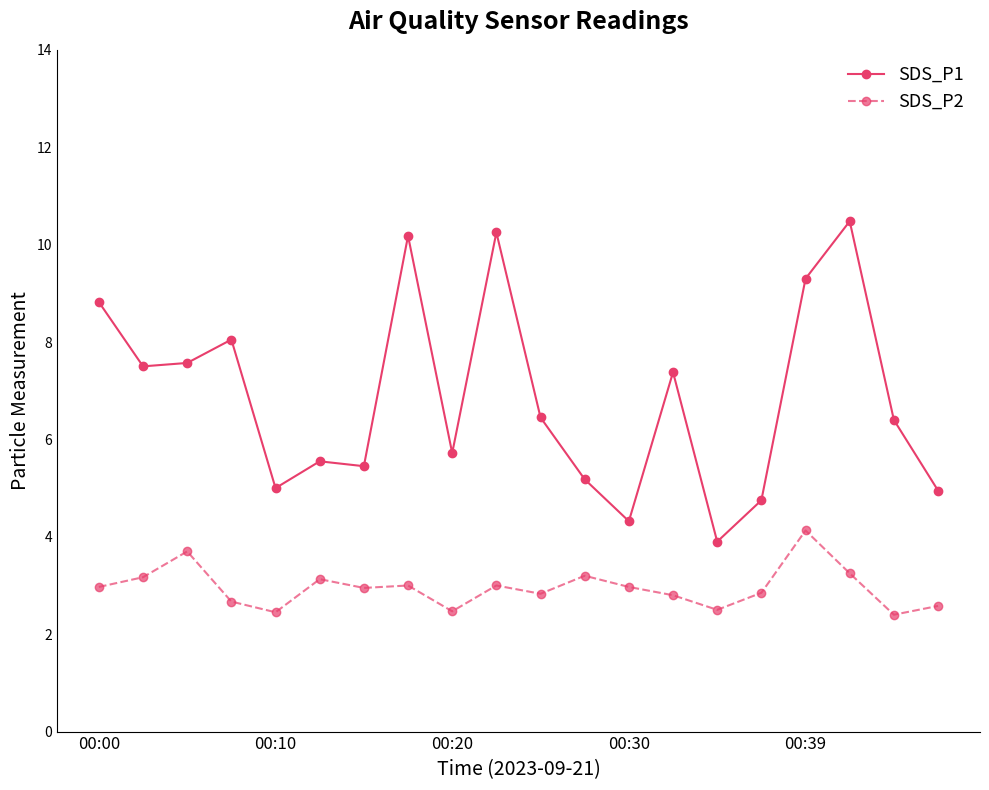

What is the value of the SDS_P2 point at the 3rd from the left?

3.7